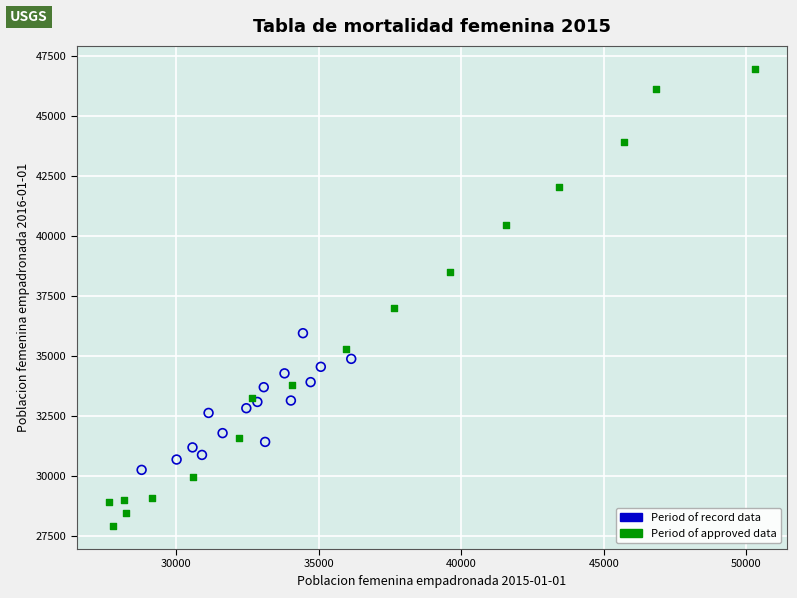

Which series reaches the maximum Y coordinate?

Period of approved data